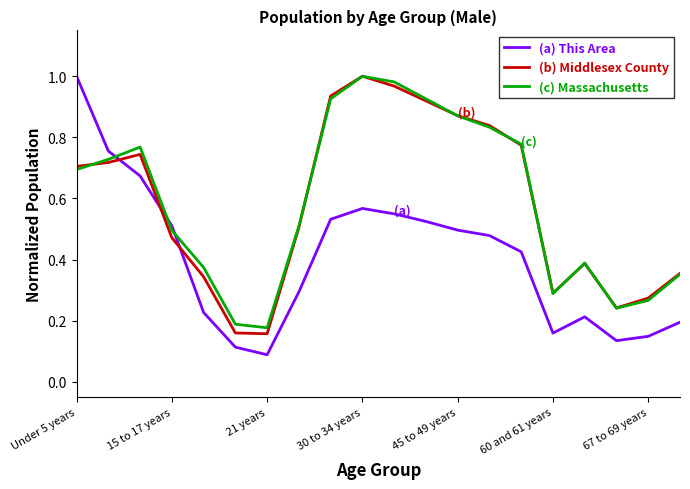

What is the sum of all (a) This Area values?

8.1